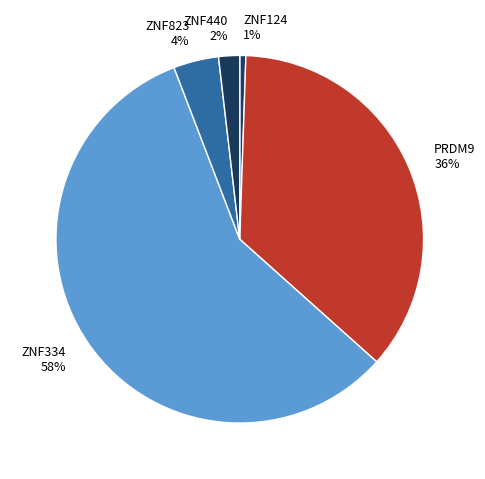

Which slice is the smallest?

ZNF124